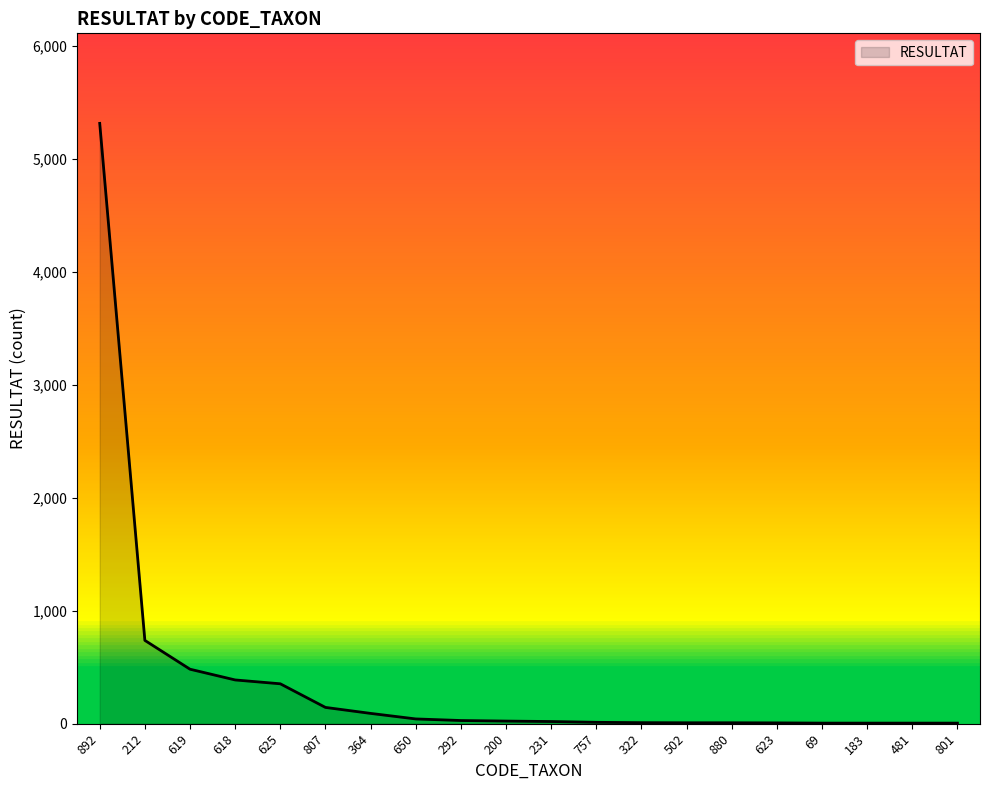

Does the chart display data point markers on the line(s)?

No